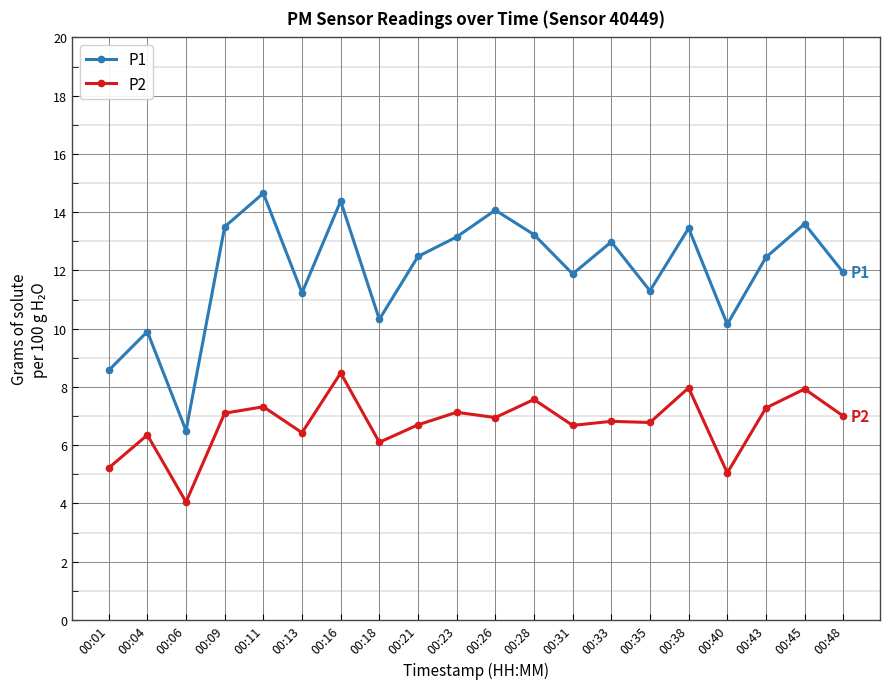

What is the sum of the P1 values at 00:01 and 00:38?

22.0